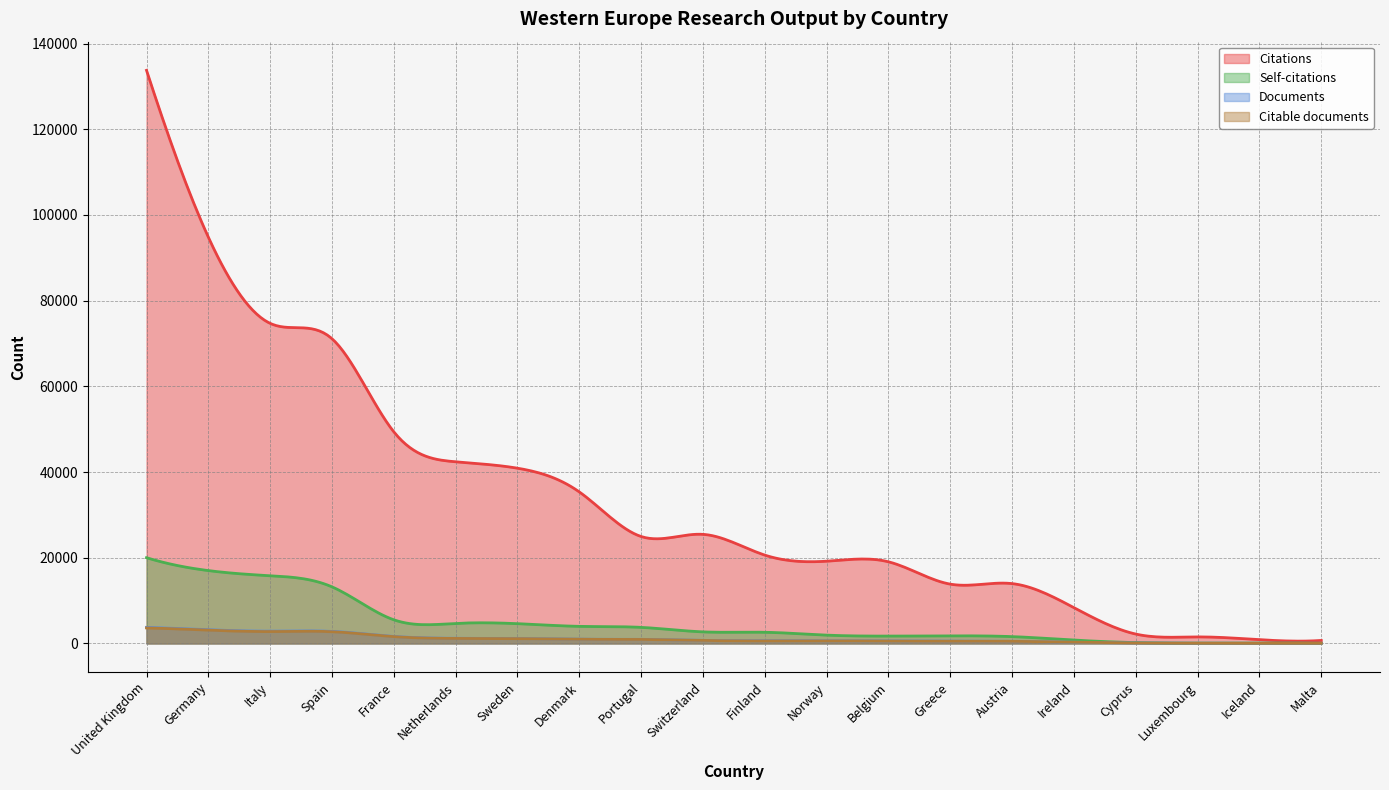

Is the value of Citations at Luxembourg greater than the value of Documents at Cyprus?

Yes